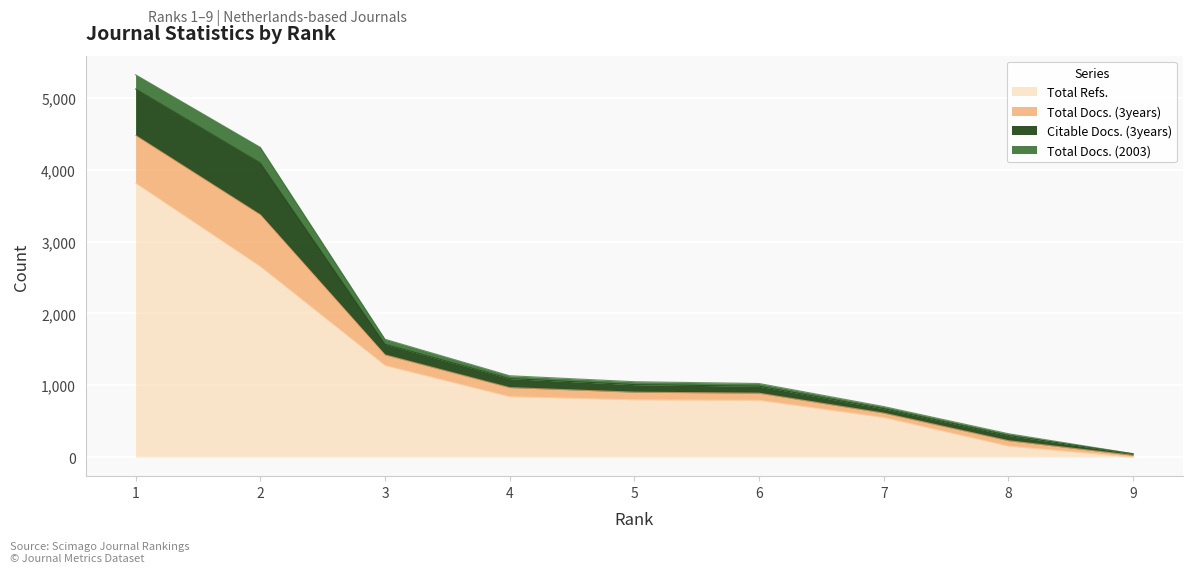

How many values in Total Refs. are above zero?

8